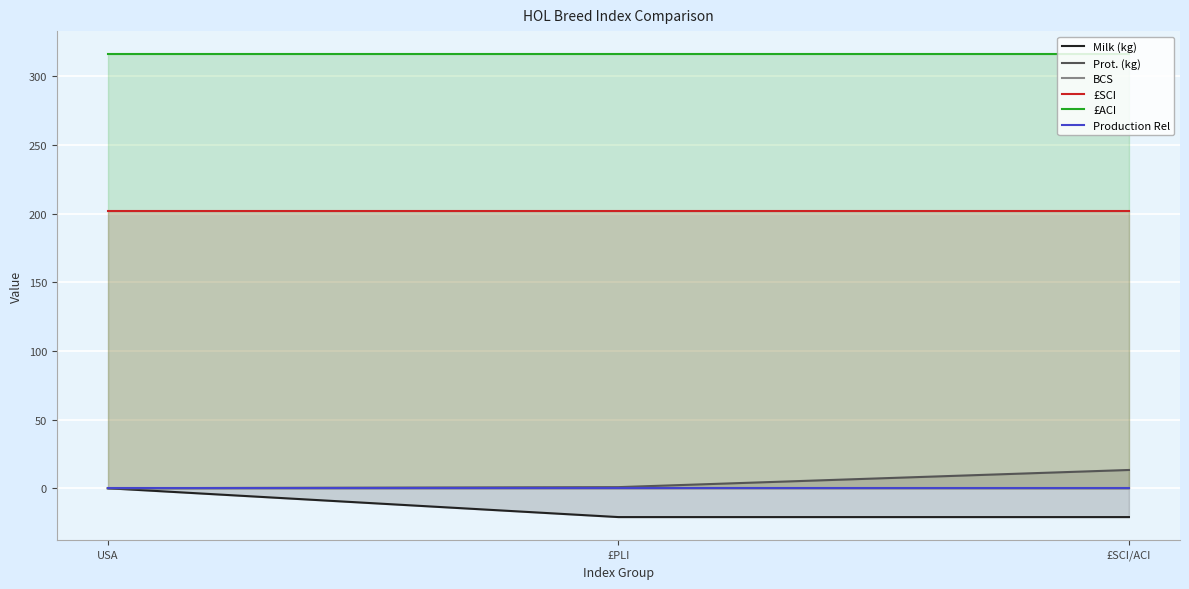

What is the total value across all series at USA?

518.0